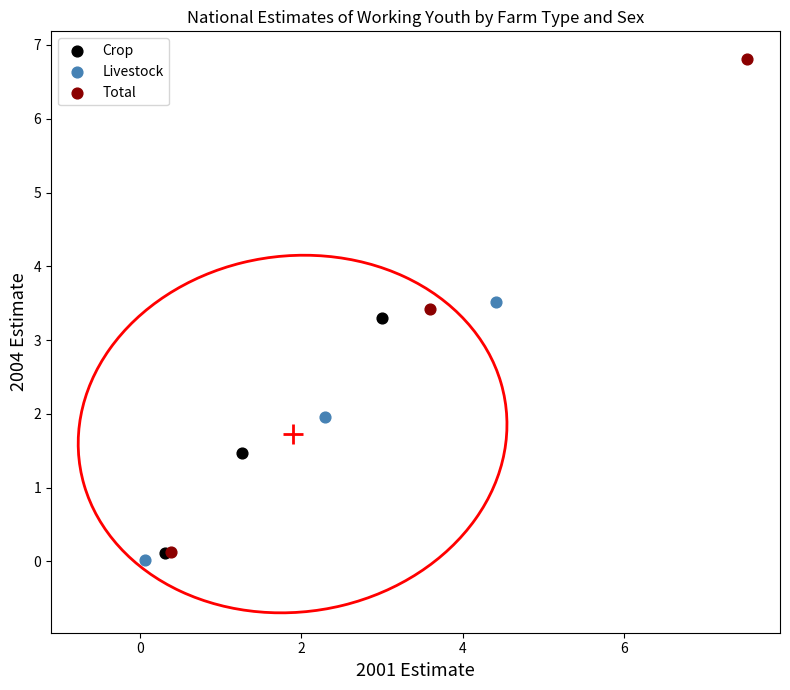

Which series reaches the maximum Y coordinate?

Total